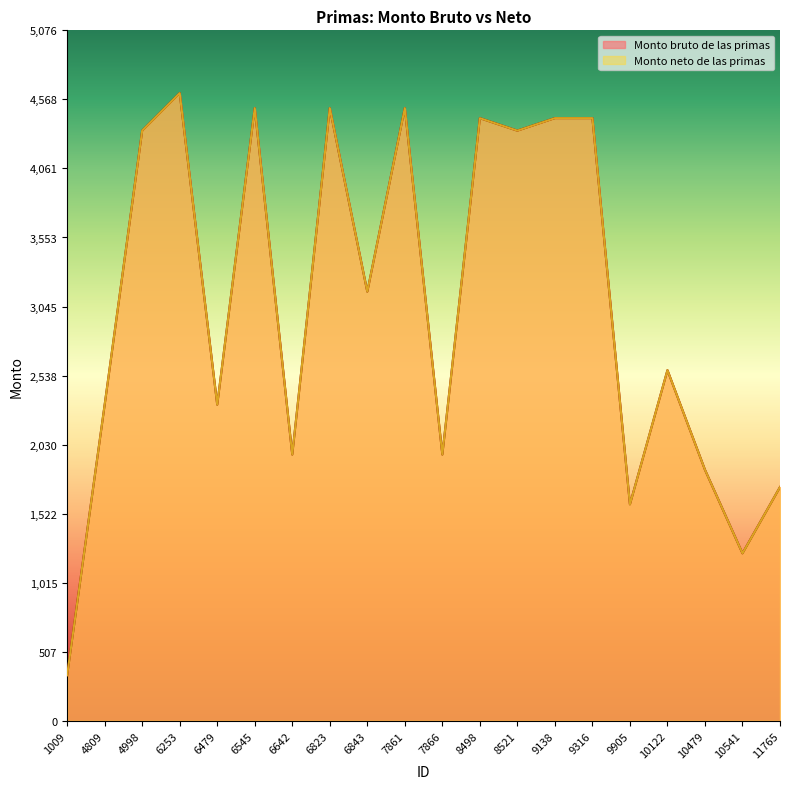

How many interior local valleys does the Monto neto de las primas series have?

7